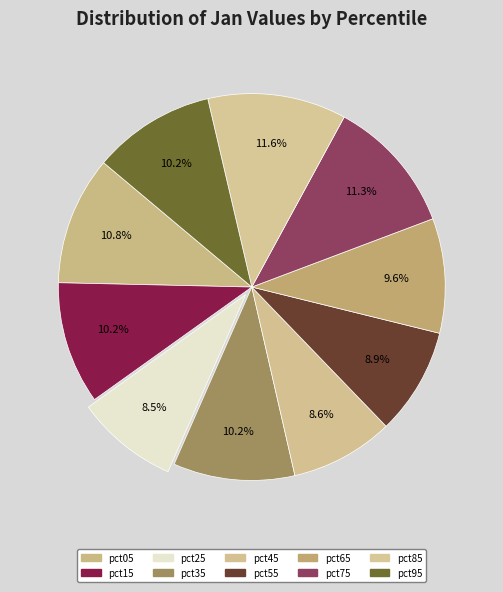

Rank the categories by value from highest to lowest.

pct85, pct75, pct05, pct15, pct95, pct35, pct65, pct55, pct45, pct25